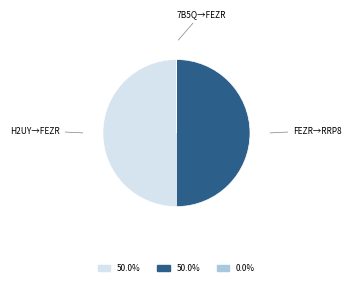

What is the ratio of the value at H2UY→FEZR to the value at FEZR→RRP8?

1.0